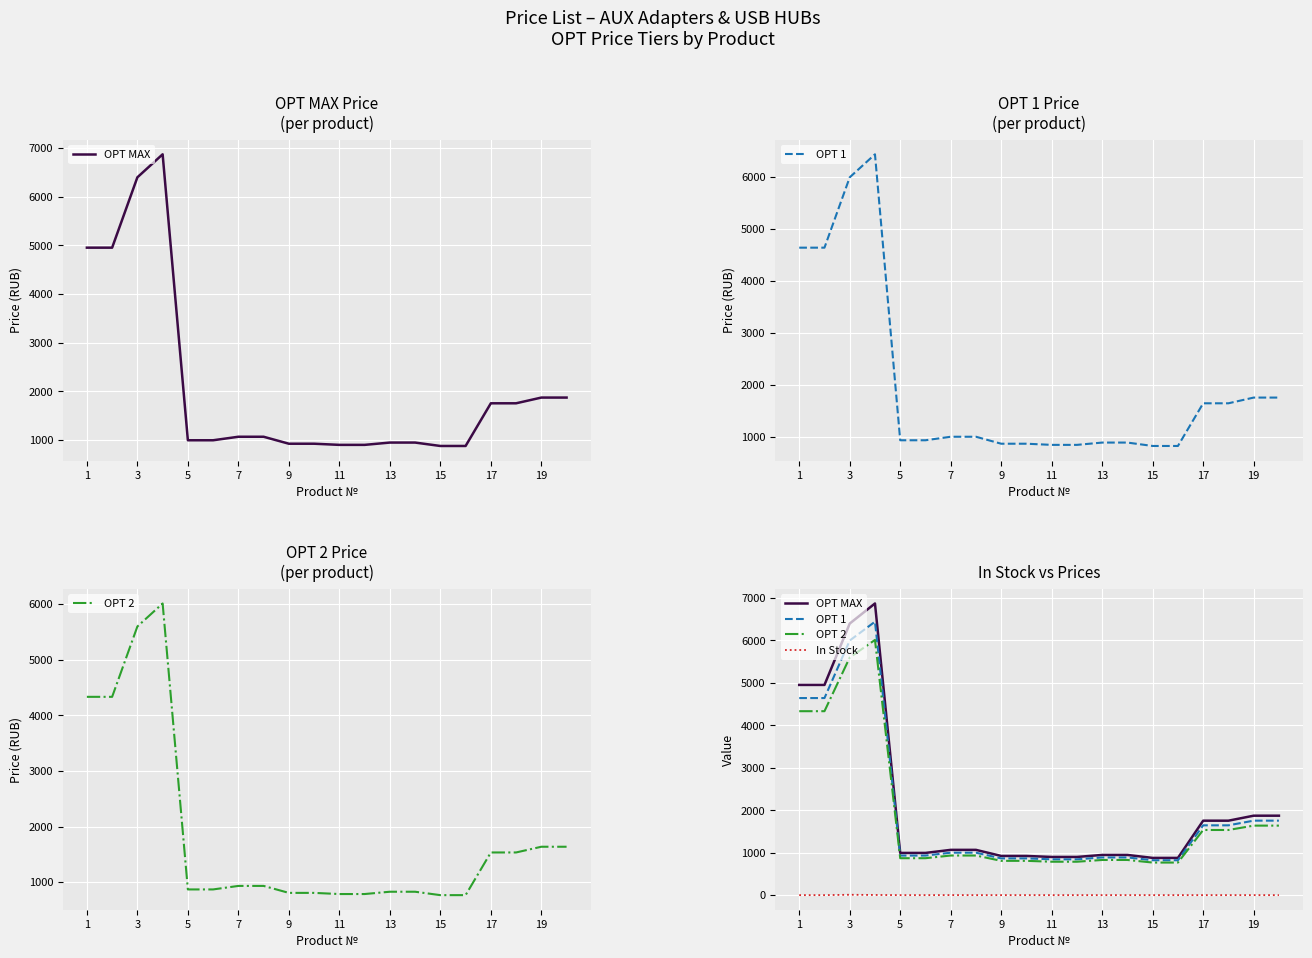

Does the chart display data point markers on the line(s)?

No